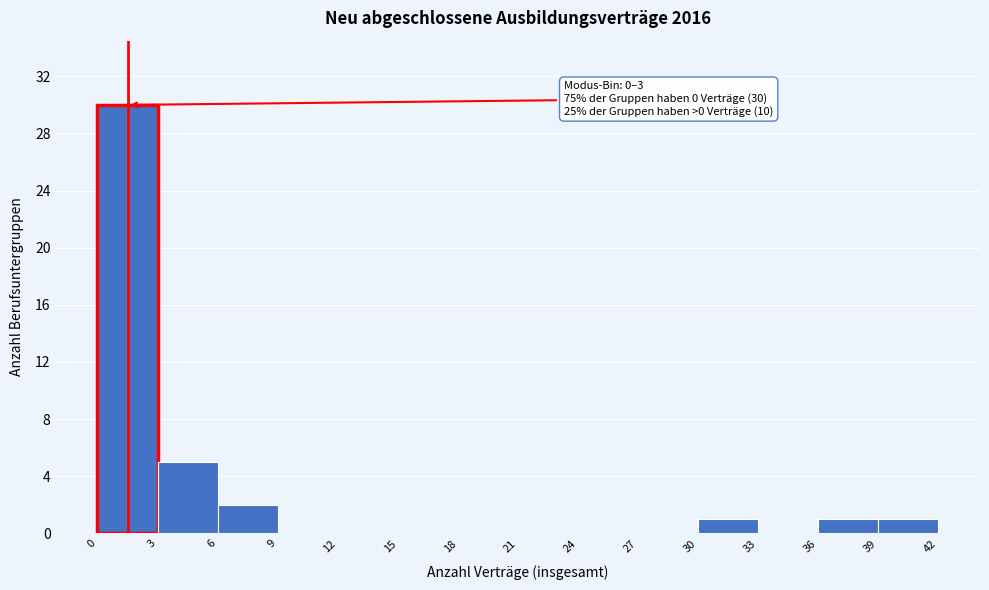

Over which range of the x-axis is the bar tallest?

0 to 3